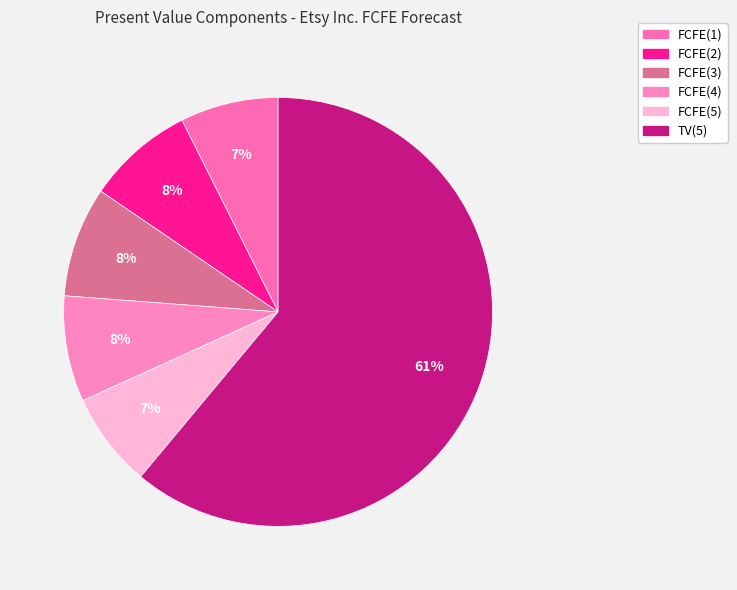

What percentage is NOT represented by FCFE(1)?

92.6%